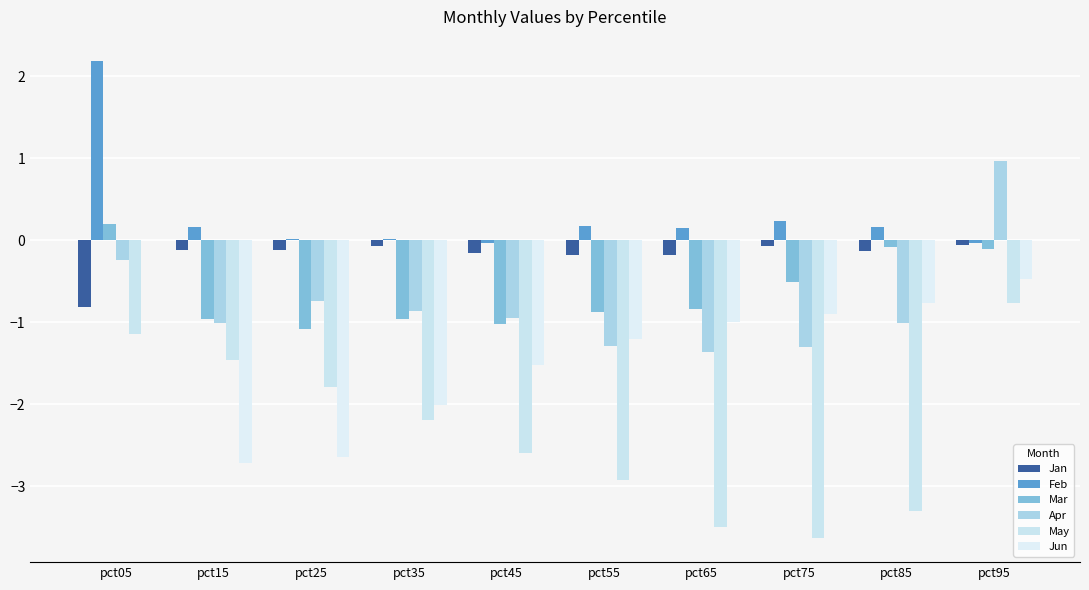

What is the highest value of the Feb series?

2.2